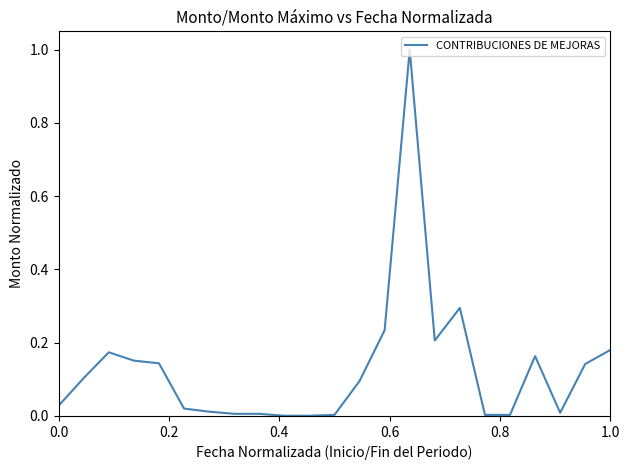

What is the maximum value shown in the chart?

1.0